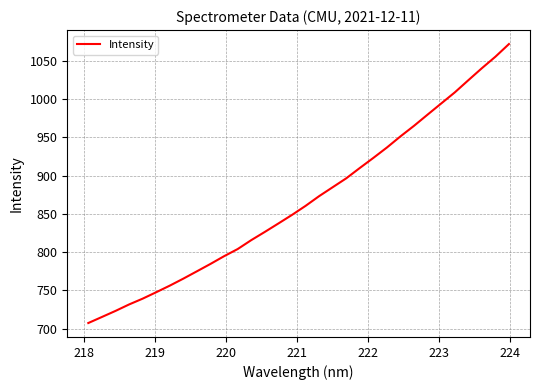

What is the difference between the second highest and minimum values?

347.5